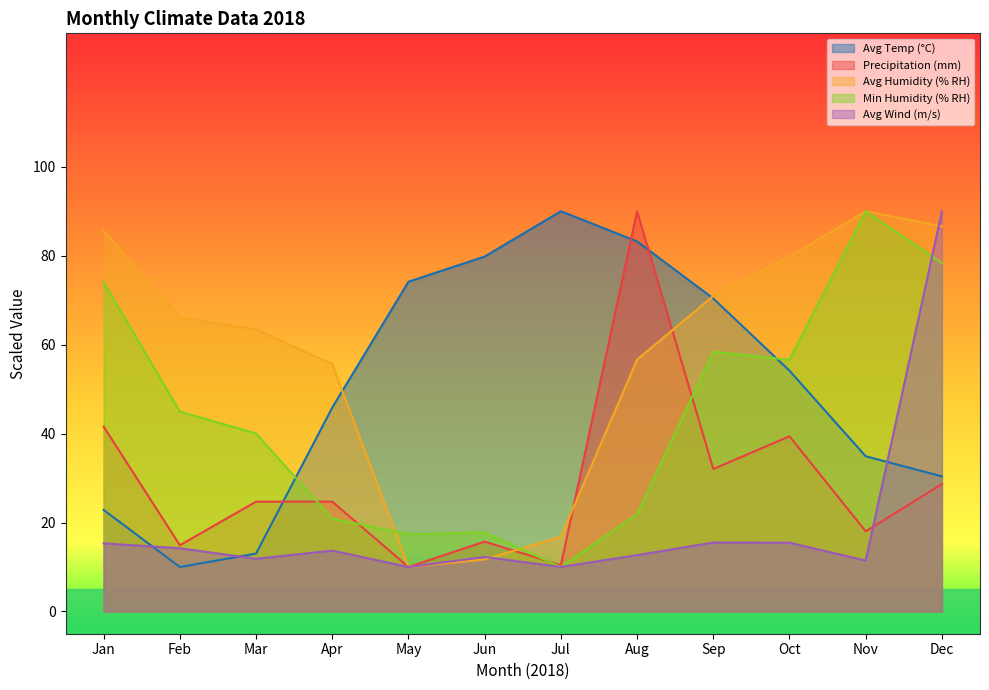

At how many categories does at least one series exceed 89?

4